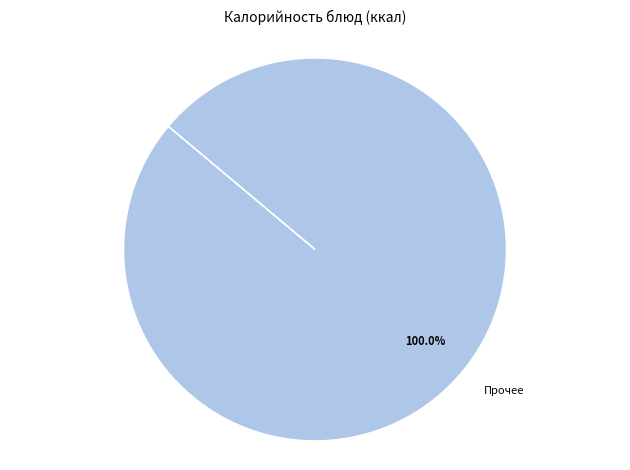

Does Прочее account for over 50% of the chart?

Yes